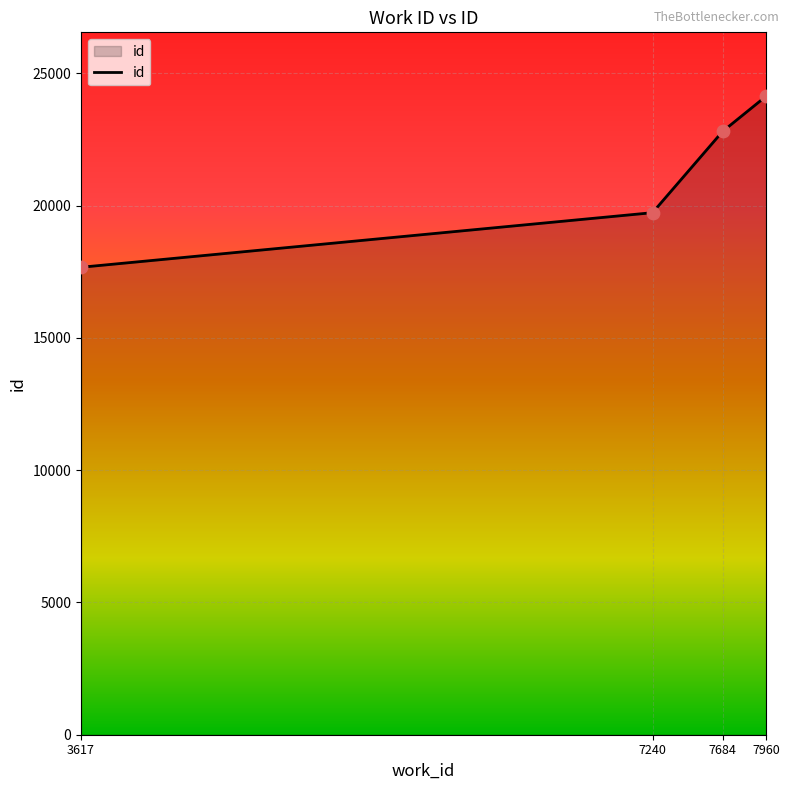

Between 7684 and 7960, which is larger?

7960